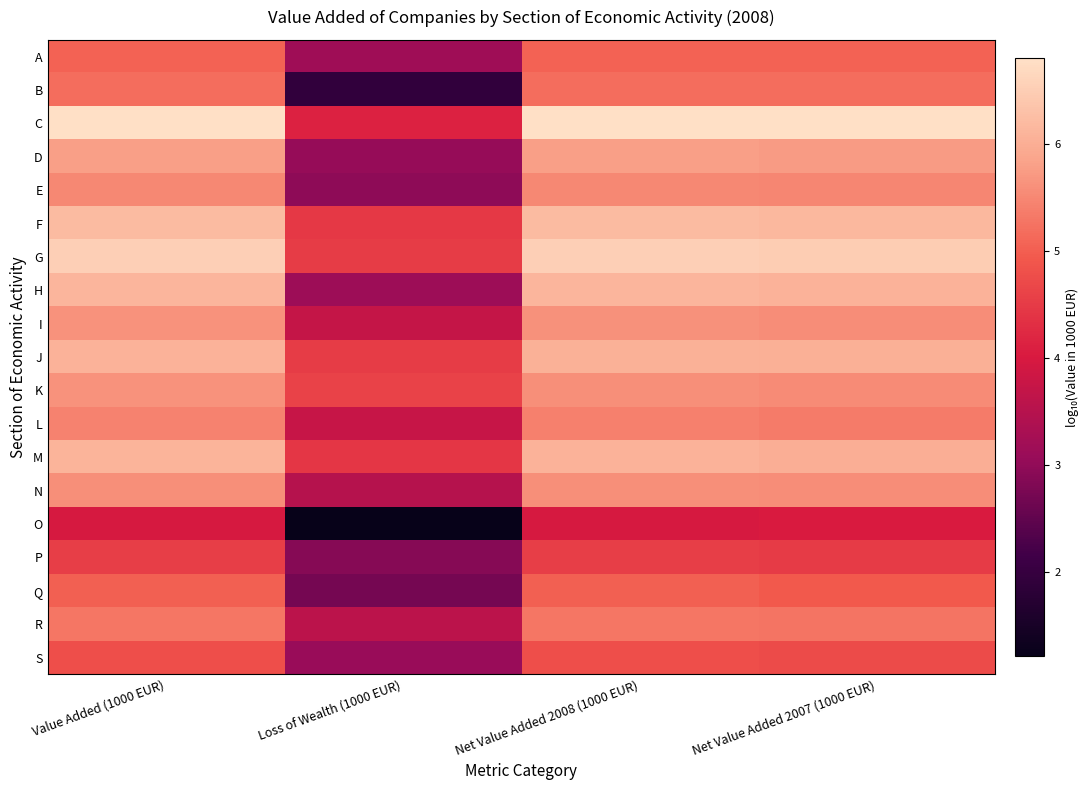

Rank the series at Net Value Added 2007 (1000 EUR) from highest to lowest value.

C, G, F, H, J, M, D, I, N, K, E, L, R, B, A, Q, S, P, O